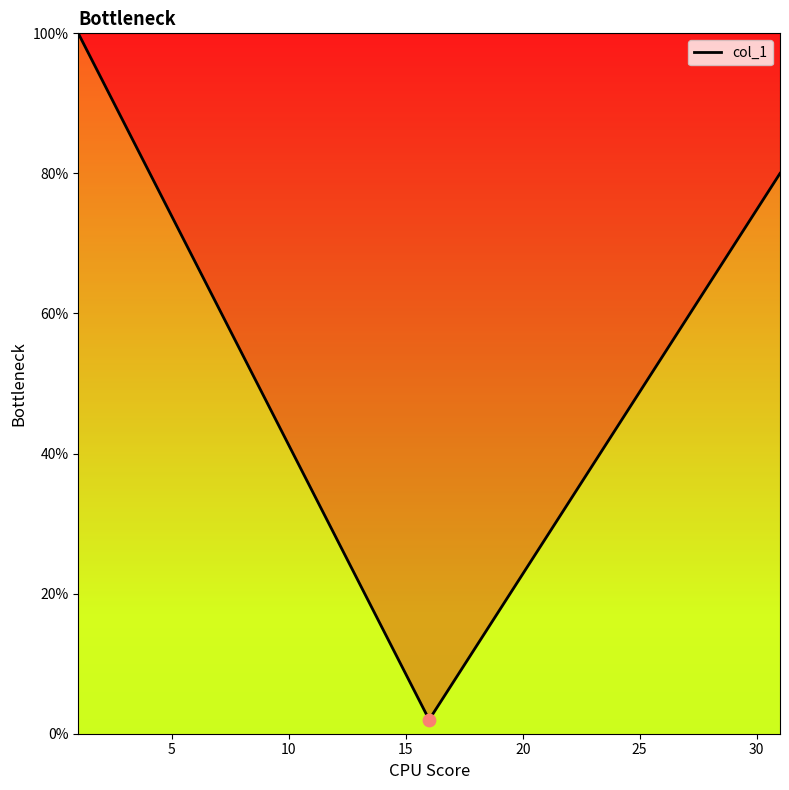

What is the maximum value shown in the chart?

100.0